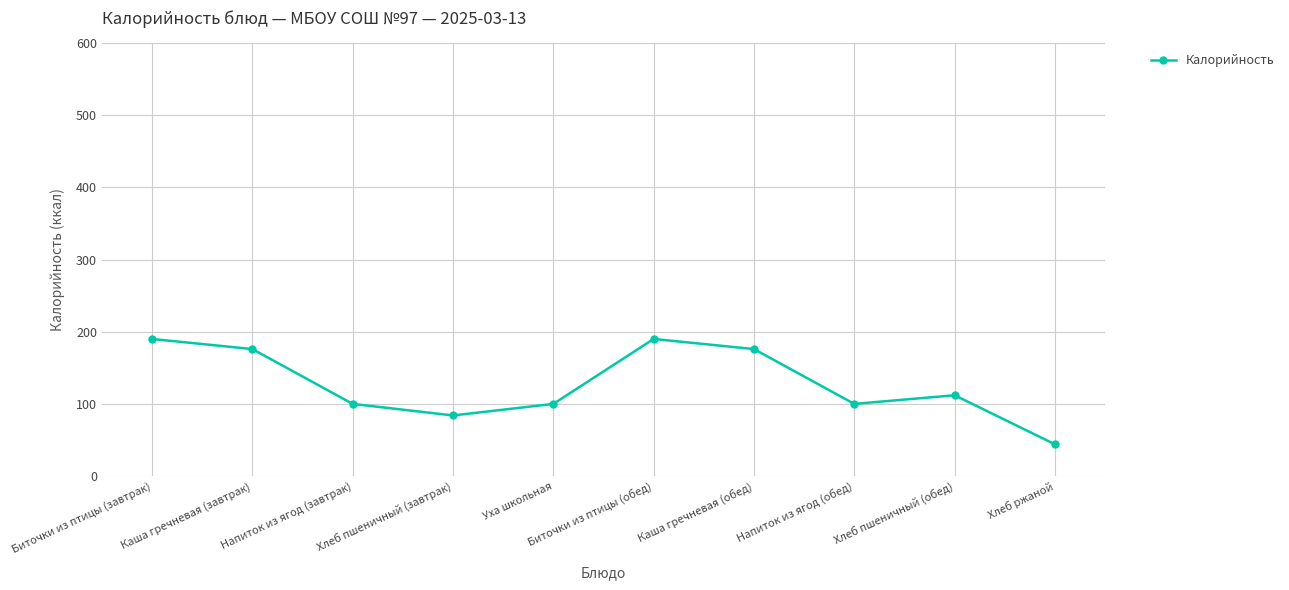

At which category does the data reach its first local peak?

Биточки из птицы (обед)